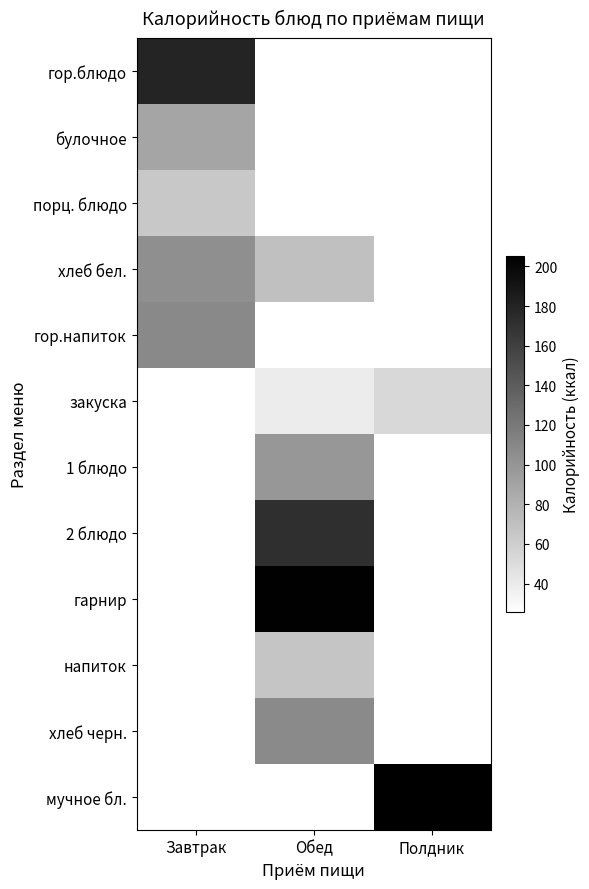

Is the value of мучное бл. at Обед greater than the value of гор.напиток at Обед?

No